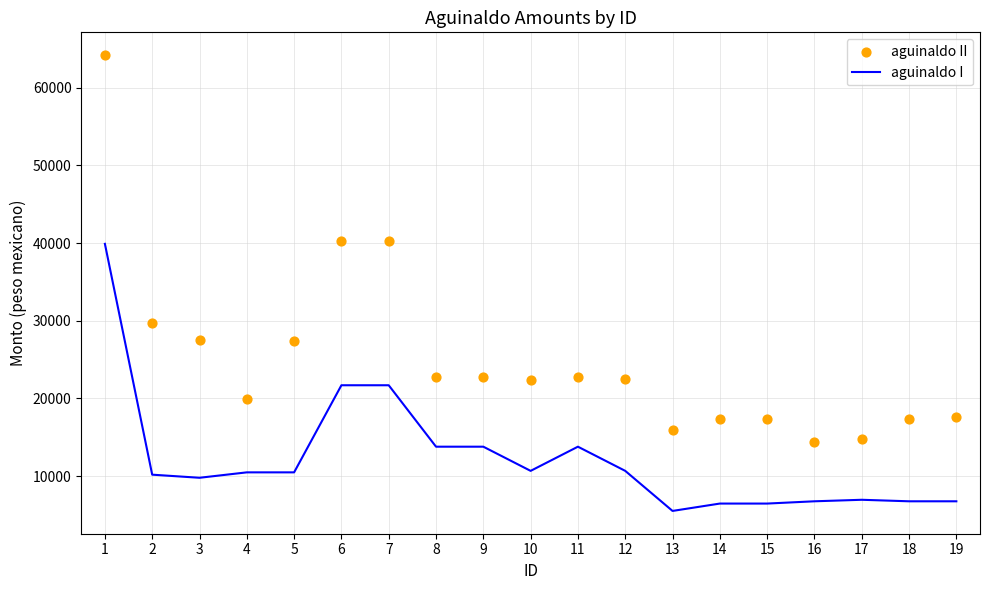

Is the value of aguinaldo II at 5 greater than the value of aguinaldo I at 16?

Yes